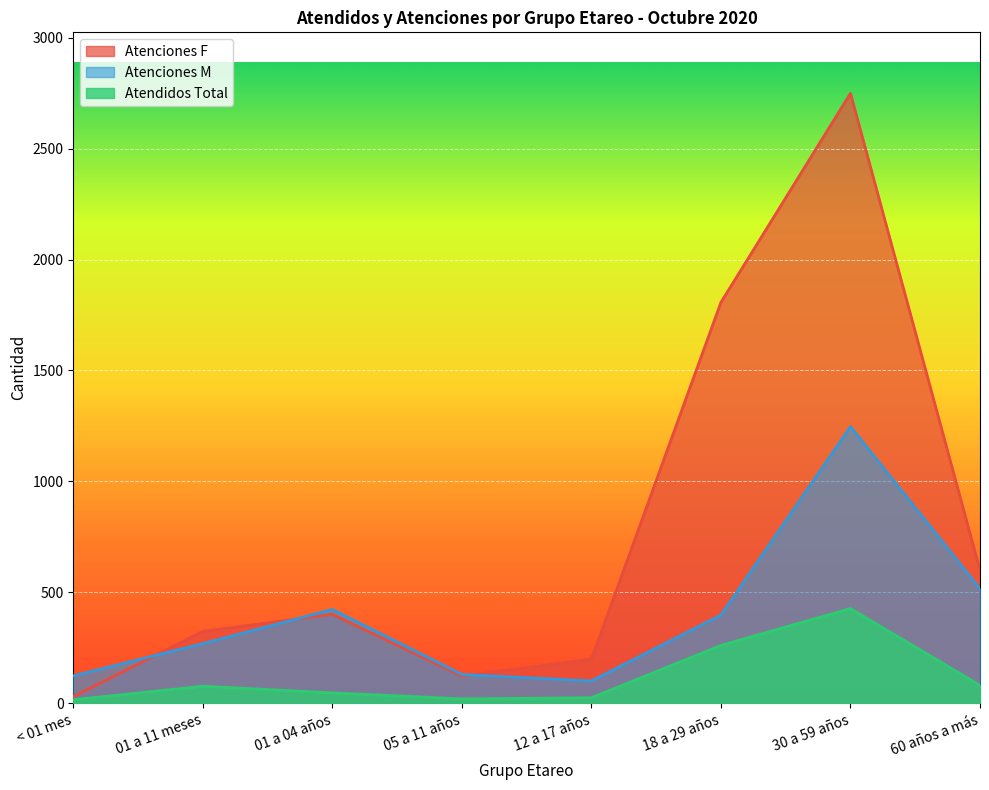

True or false: Atenciones M has more than 2 interior local peaks.

False